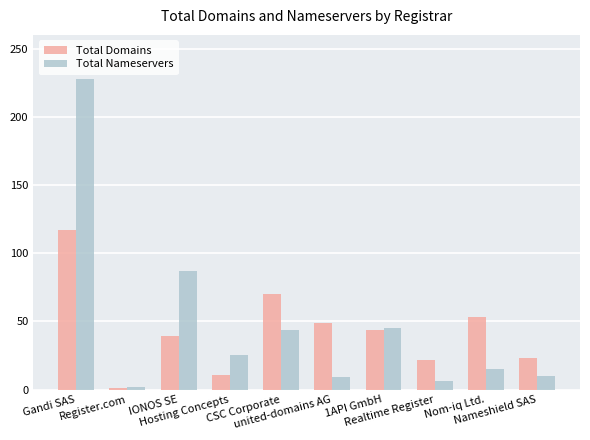

At which category is the sum across all series the highest?

Gandi SAS